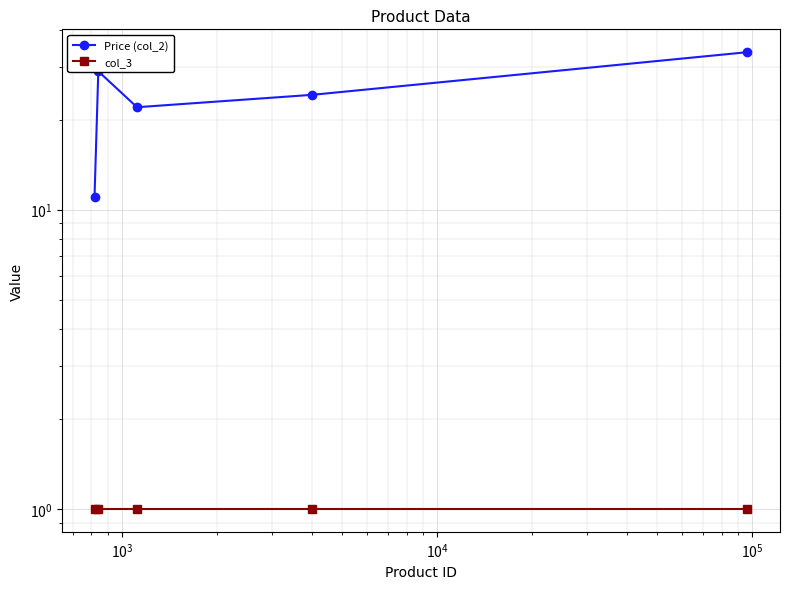

How many lines are shown in the chart?

2